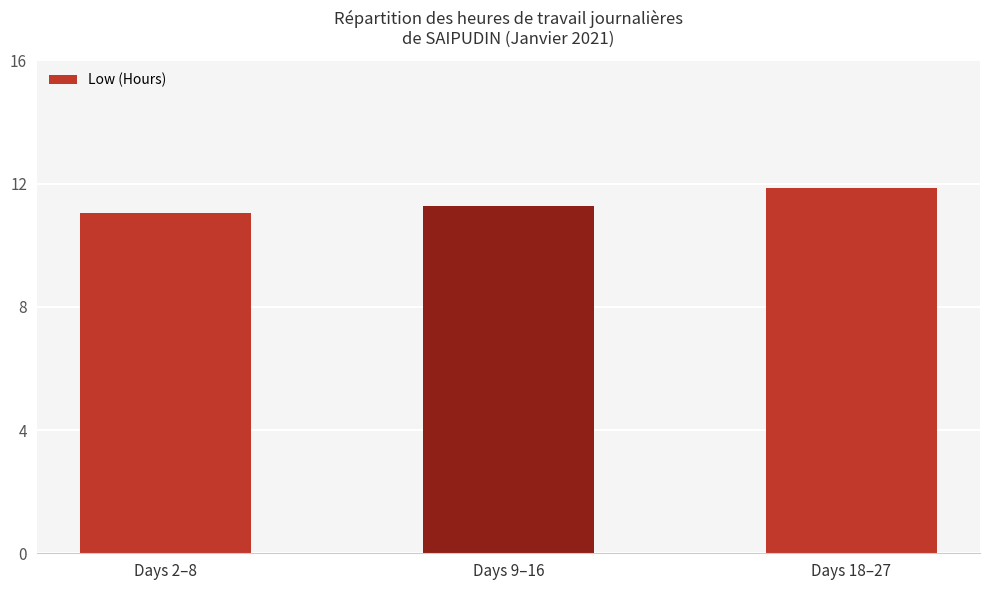

The chart shows a value of 11.3 at Days 9–16. True or false?

True